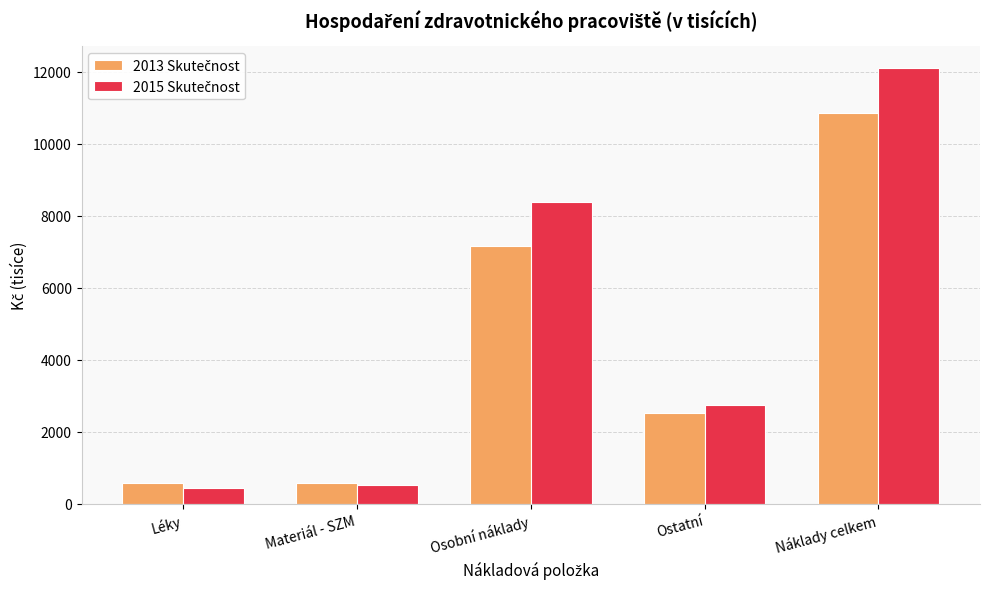

Which category has the lowest value across all series?

Léky